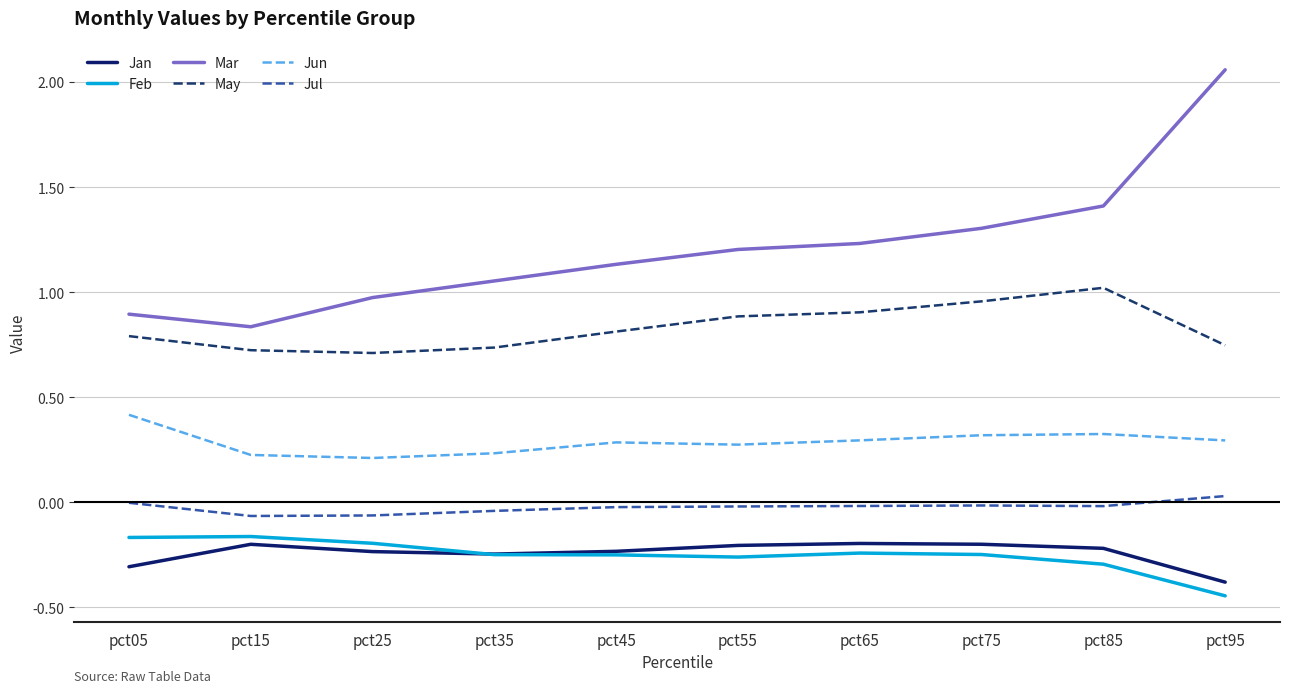

What is the sum of all Jan values?

-2.4